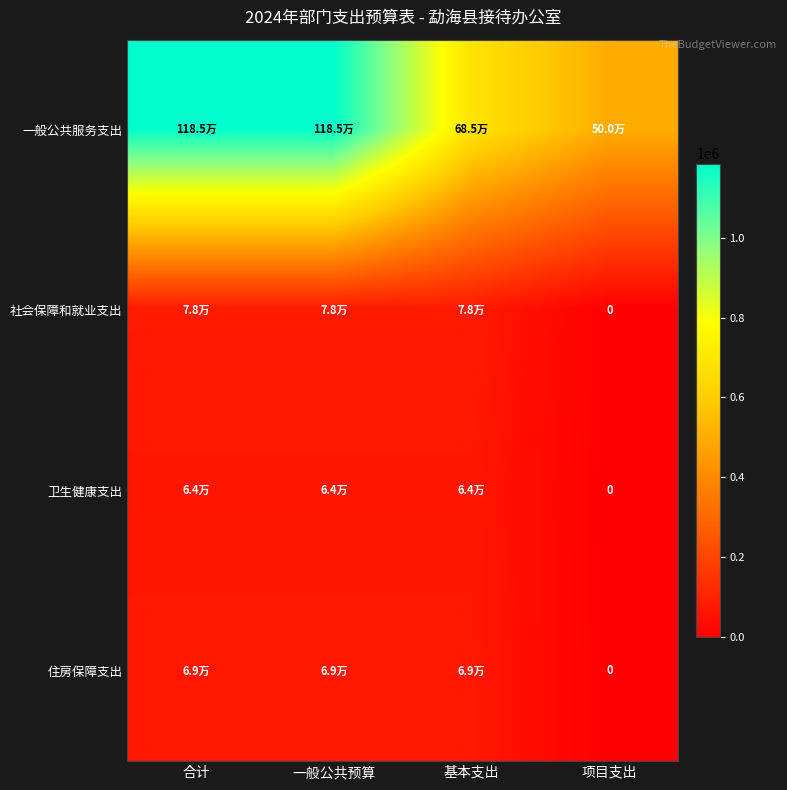

True or false: 社会保障和就业支出 has a value of 131871.4 at 基本支出.

False